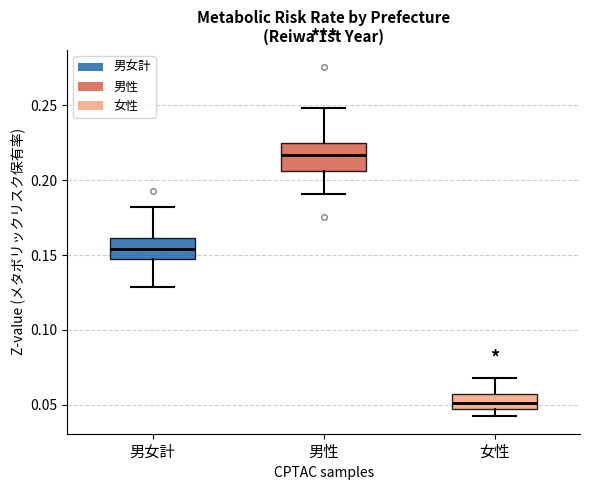

Reading left to right, read every box against the y-axis: the position of its median line, the range the box covers, and the ends of its whiskers. The values are not printed on the chart, so give them approximately, as read against the axis.

男女計: median 0.155, box 0.145 to 0.160, whiskers 0.130 to 0.180
男性: median 0.215, box 0.205 to 0.225, whiskers 0.190 to 0.250
女性: median 0.050, box 0.045 to 0.055, whiskers 0.040 to 0.070